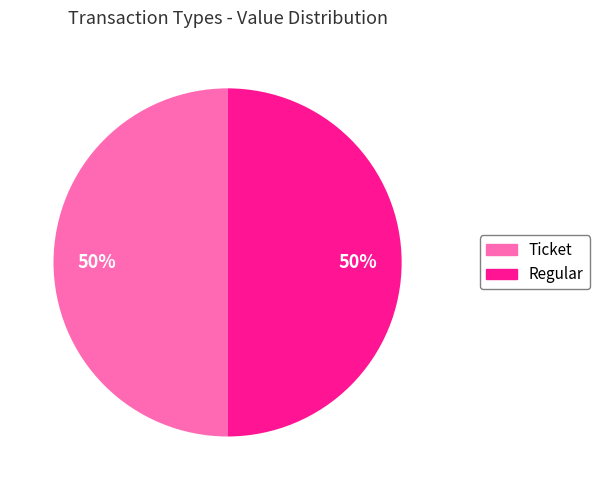

To the nearest percent, what is the average slice percentage?

50%